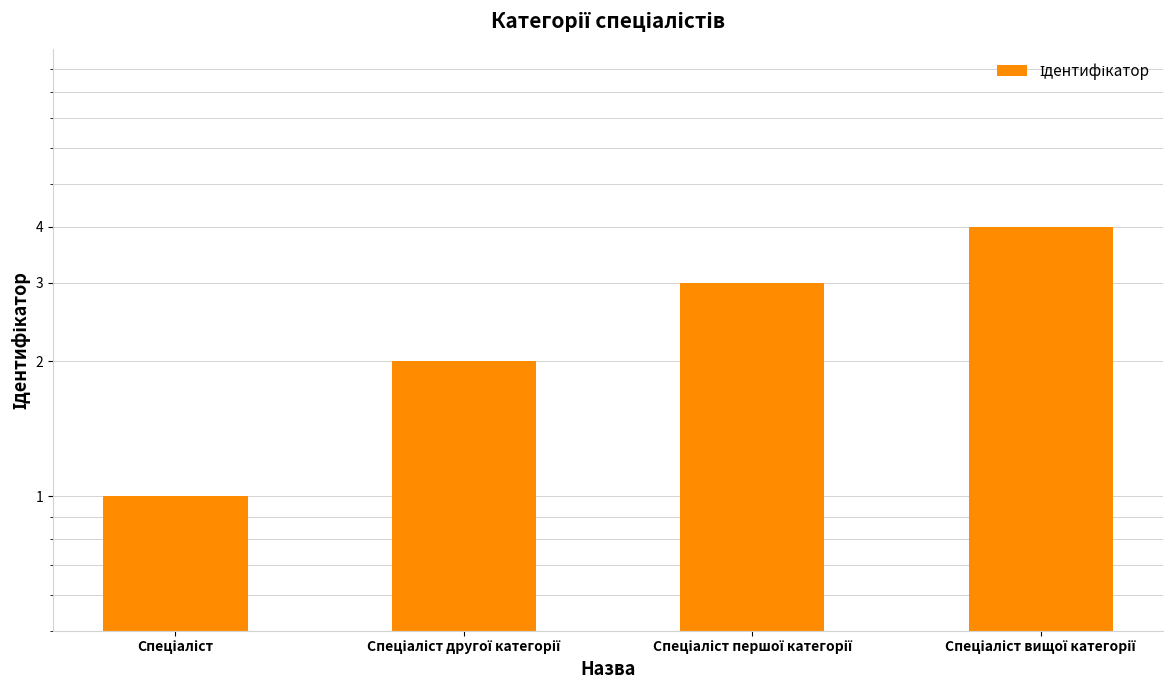

How many data points does each series have?

4